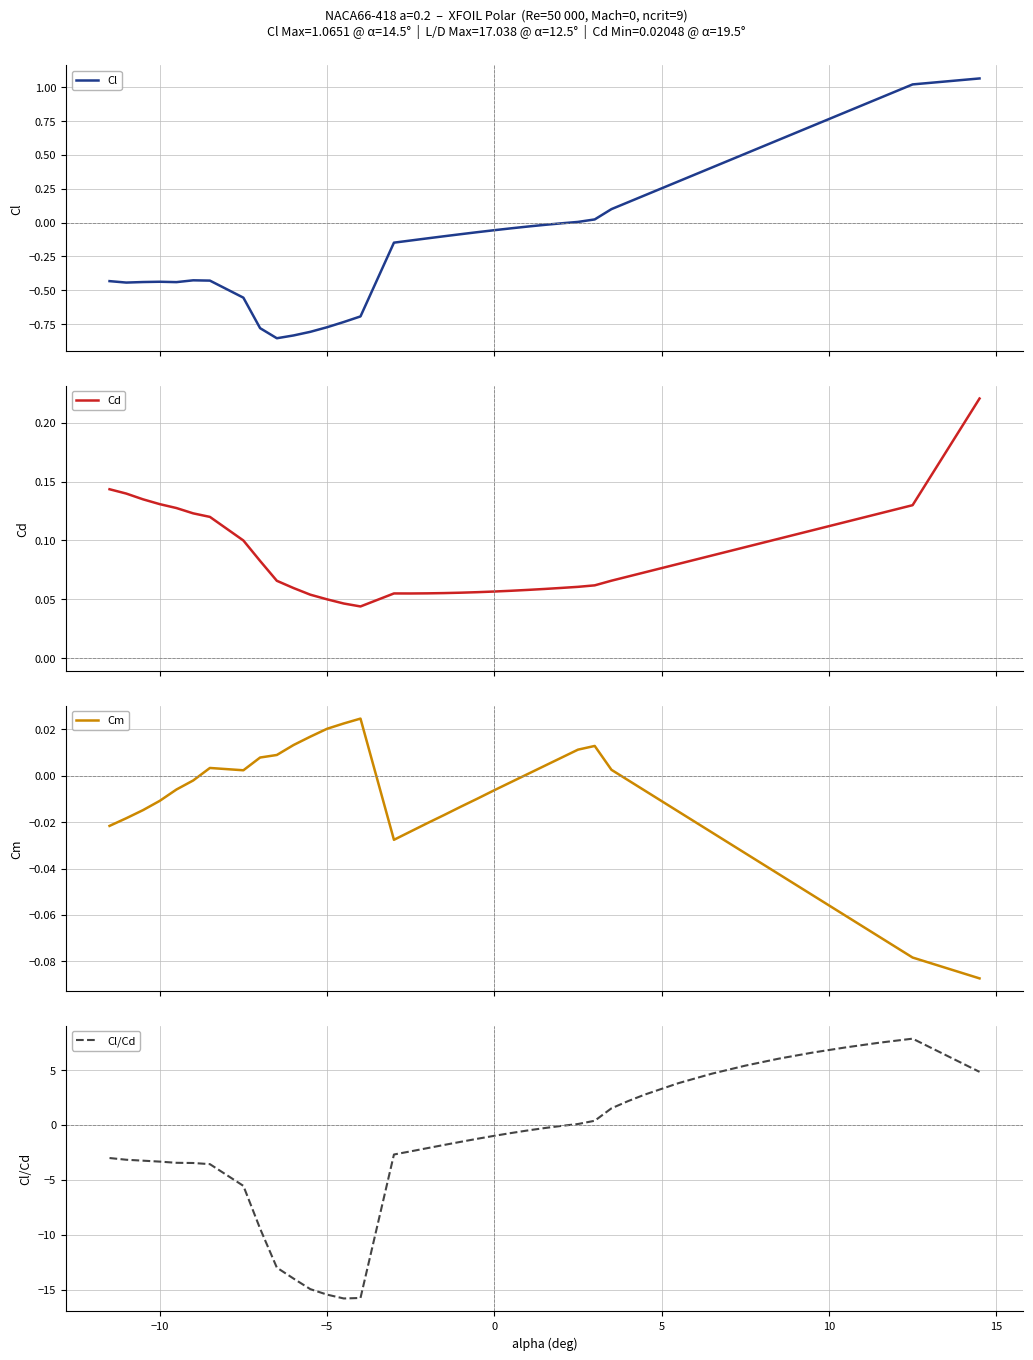

After their last crossing, which series has the higher values: Cm or Cl?

Cl